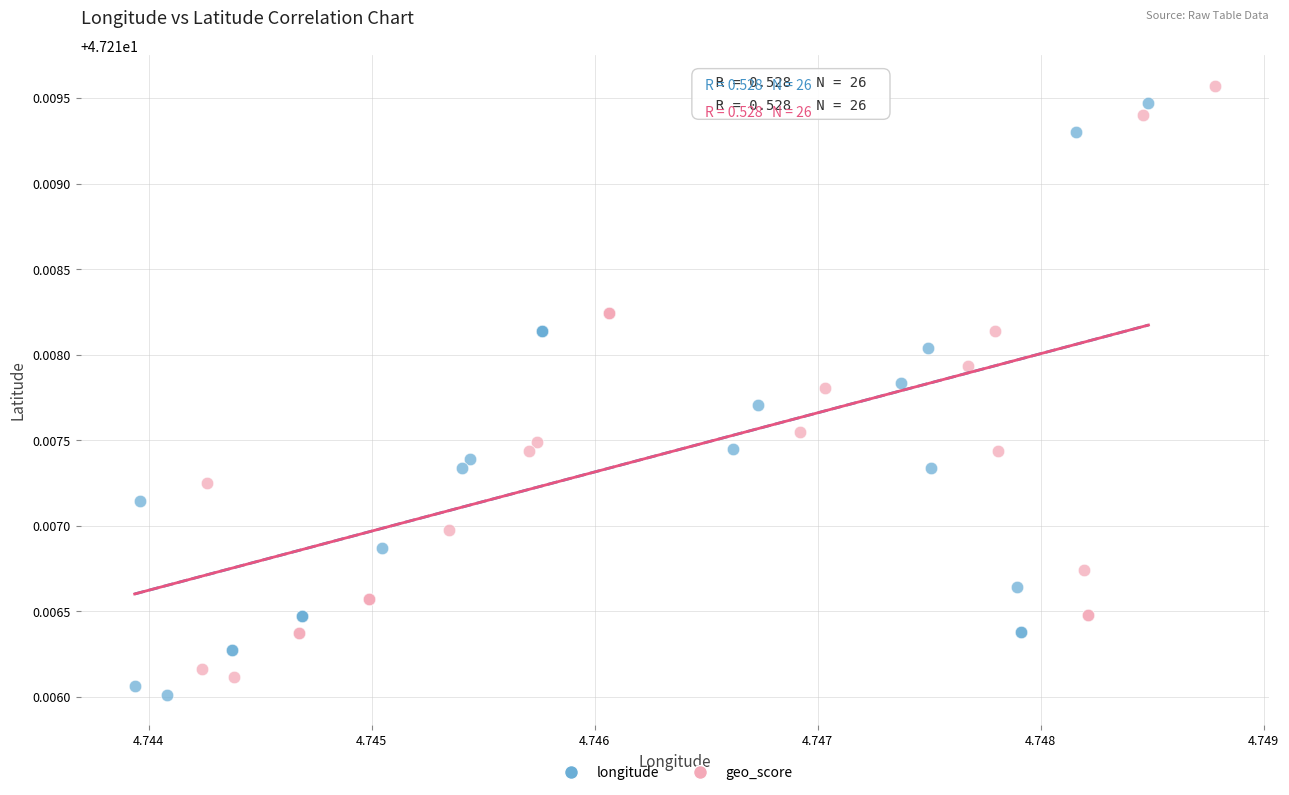

What are all the series names shown in the legend?

longitude, geo_score